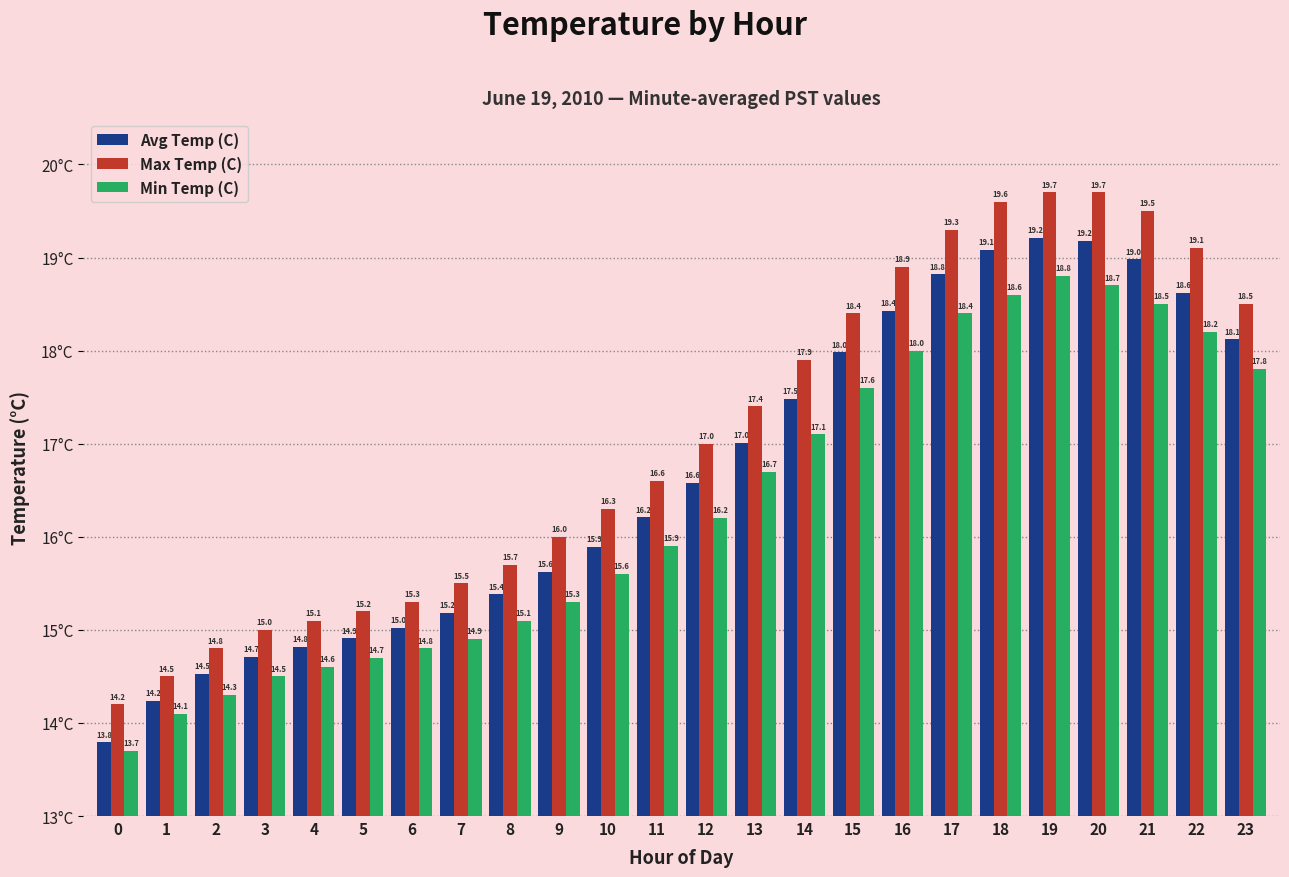

How many bars are there in total?

72